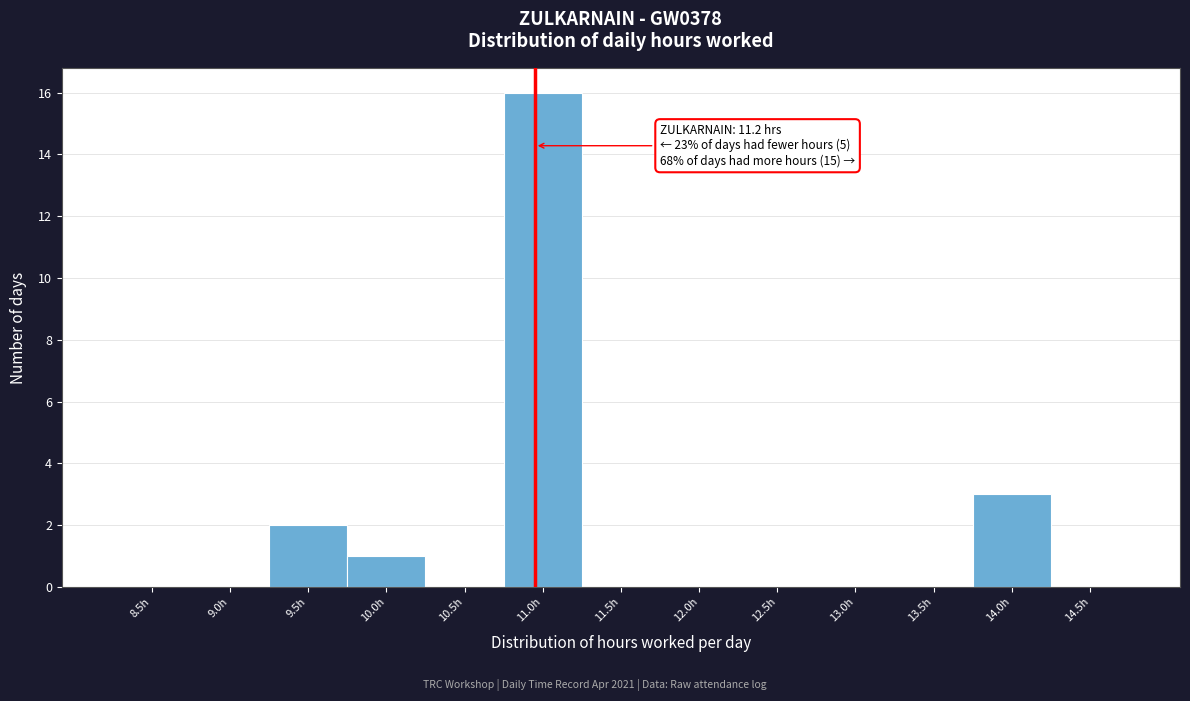

Reading right to left, transcribe all the data shown in this chart.

14.5h=0	14.0h=3	13.5h=0	13.0h=0	12.5h=0	12.0h=0	11.5h=0	11.0h=16	10.5h=0	10.0h=1	9.5h=2	9.0h=0	8.5h=0